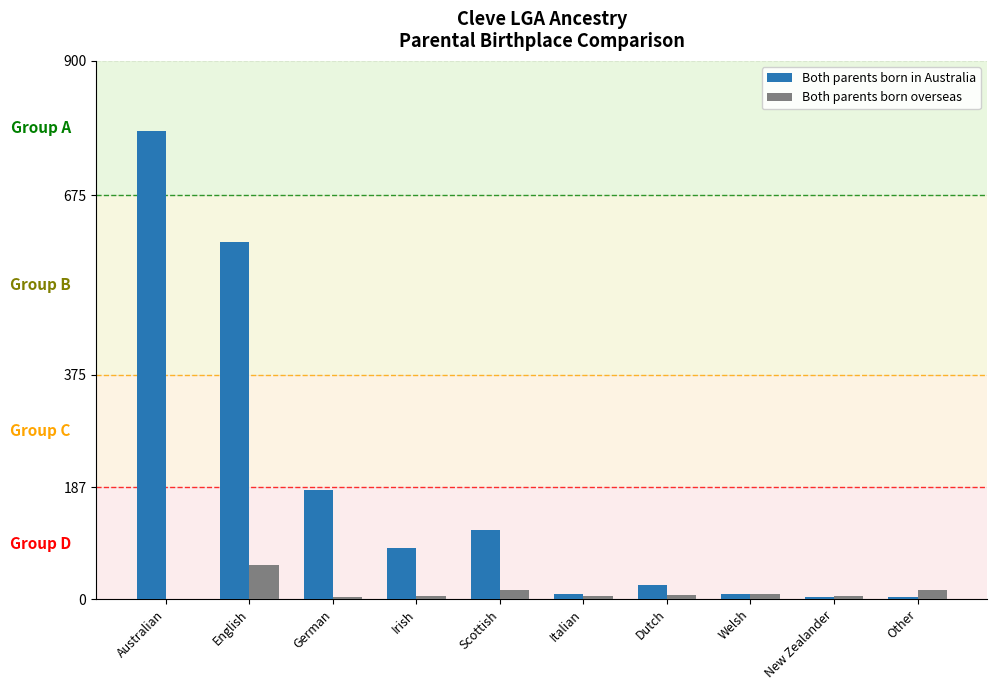

Between German and Dutch, which series saw the biggest shift?

Both parents born in Australia